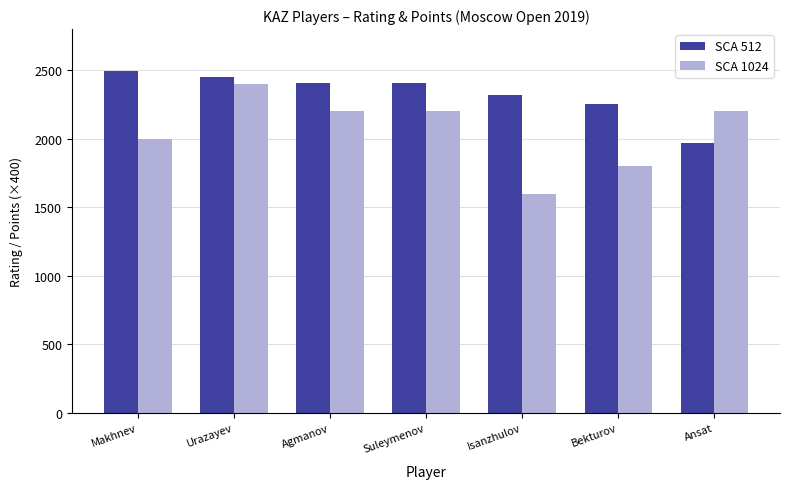

Rank the series by their maximum value, from lowest to highest.

SCA 1024, SCA 512